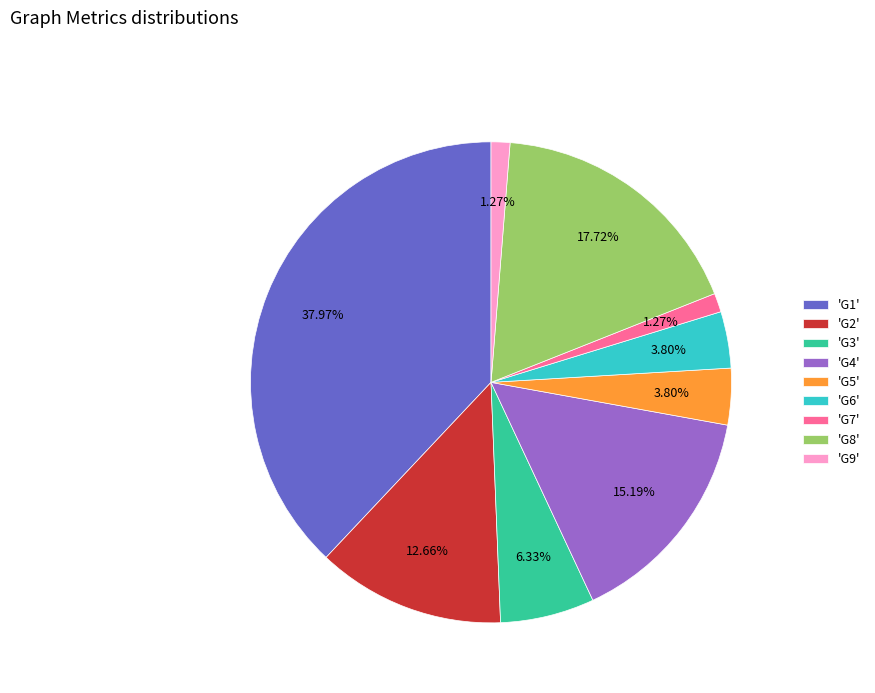

To the nearest percent, what is the difference between the largest and smallest slice percentages?

37%